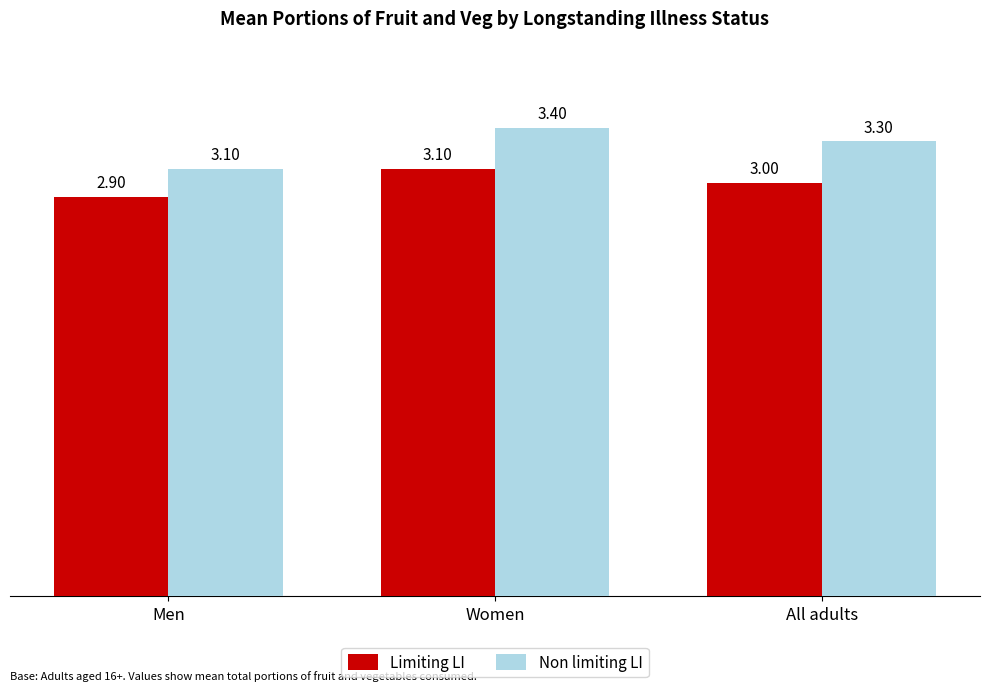

What is the smallest value displayed?

2.9